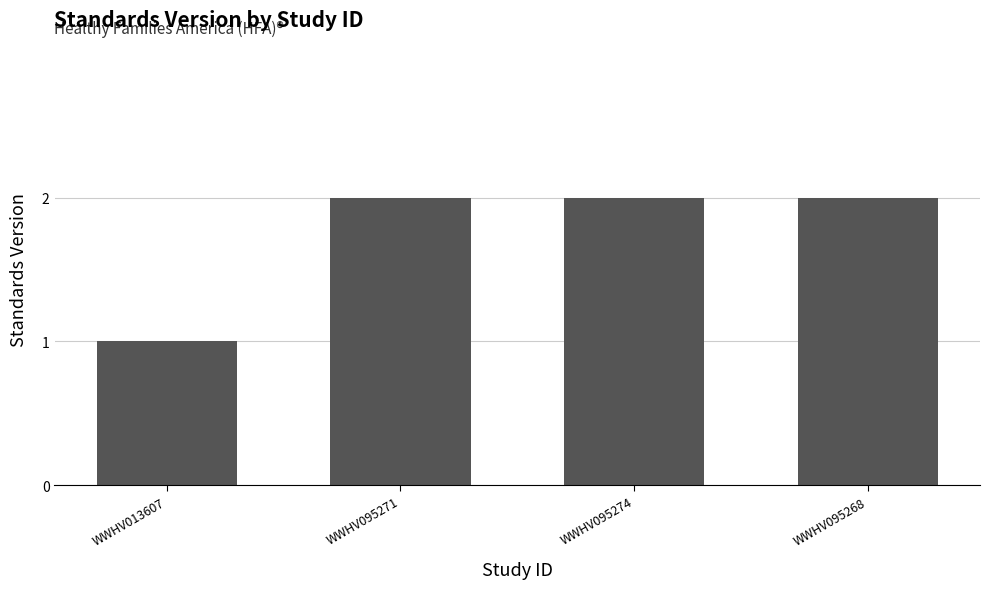

Reading left to right, transcribe all the data shown in this chart.

WWHV013607=1	WWHV095271=2	WWHV095274=2	WWHV095268=2